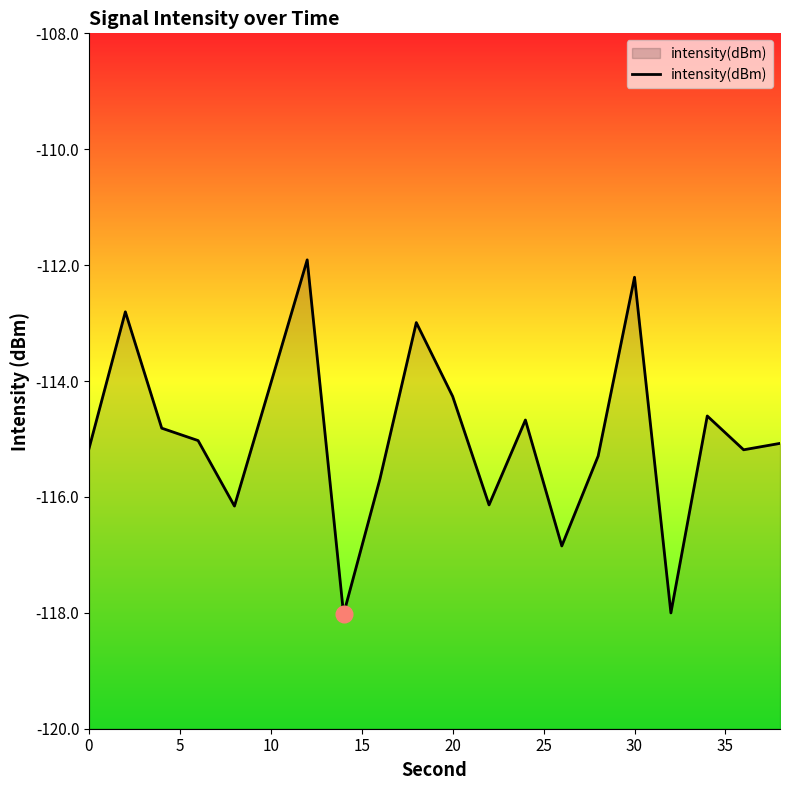

The value at 20 is -114.3. True or false?

True